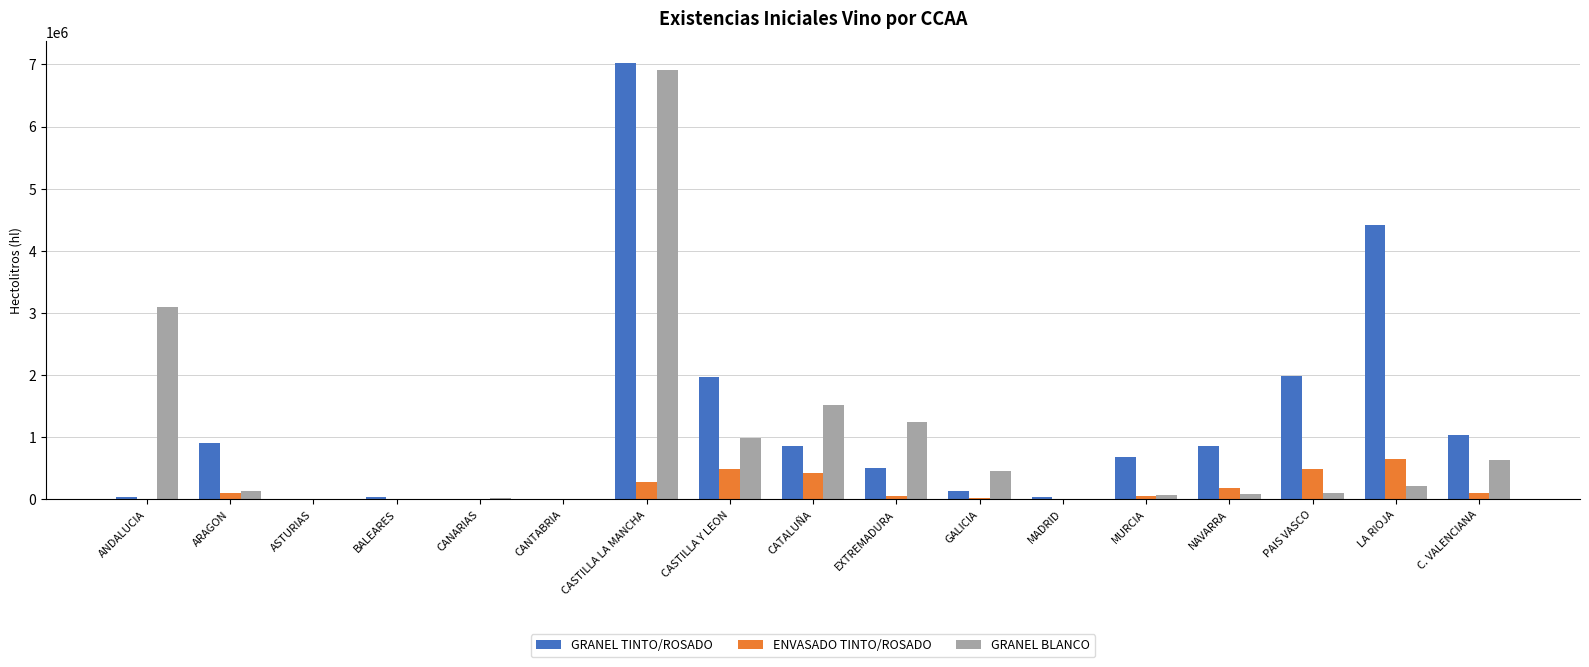

Which label corresponds to the largest value in the chart?

CASTILLA LA MANCHA